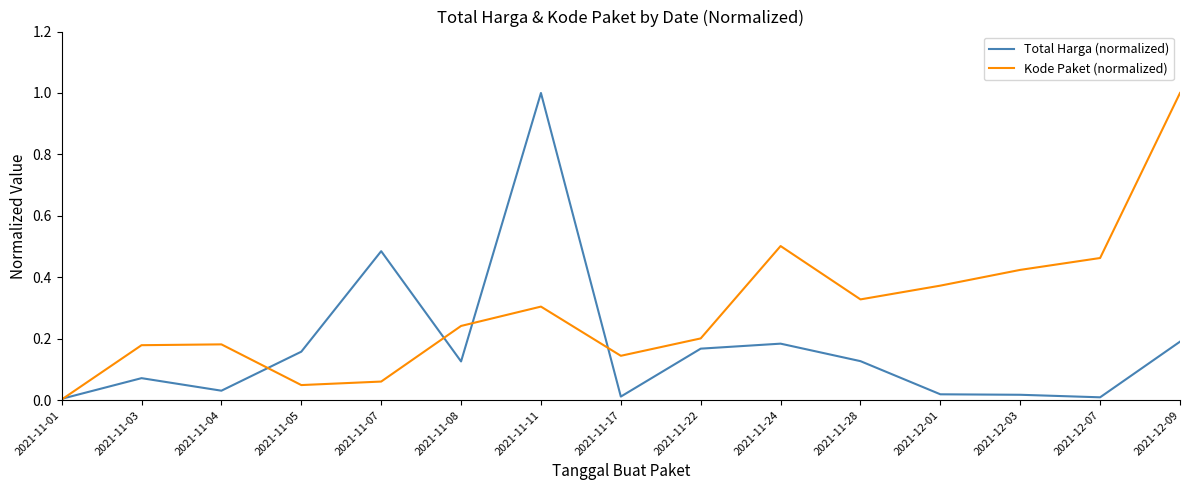

Between 2021-11-07 and 2021-12-01, which series saw the biggest shift?

Total Harga (normalized)